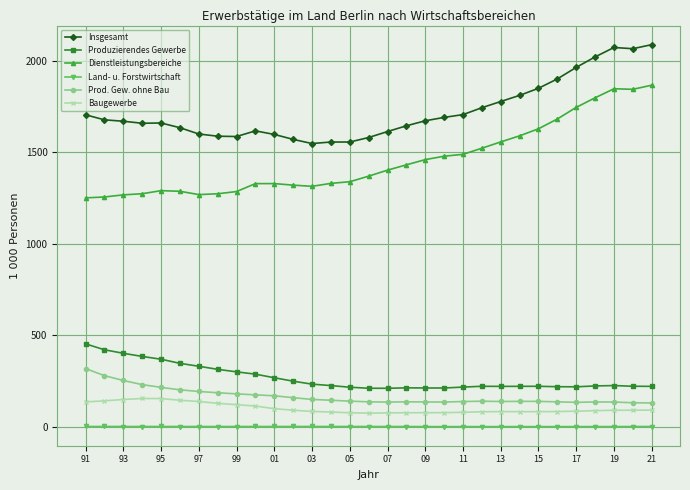

Which series has the widest spread of values?

Dienstleistungsbereiche